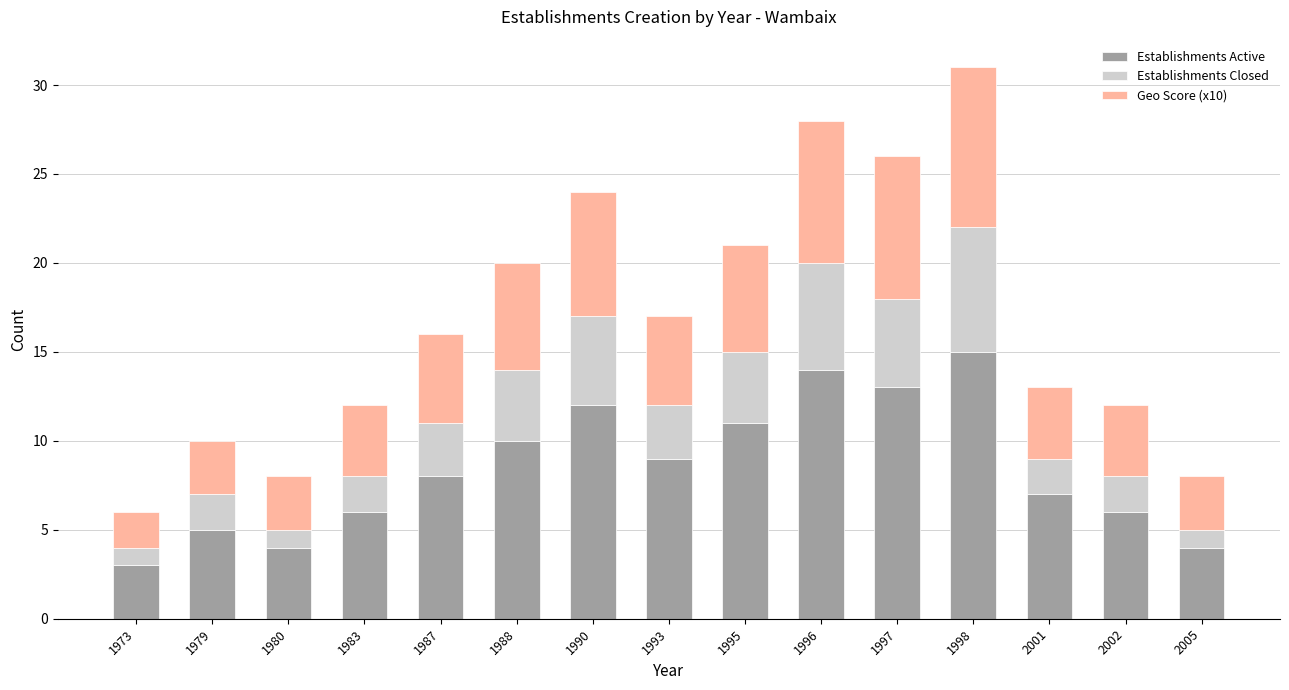

The value of Establishments Active at 1988 is 5. True or false?

False